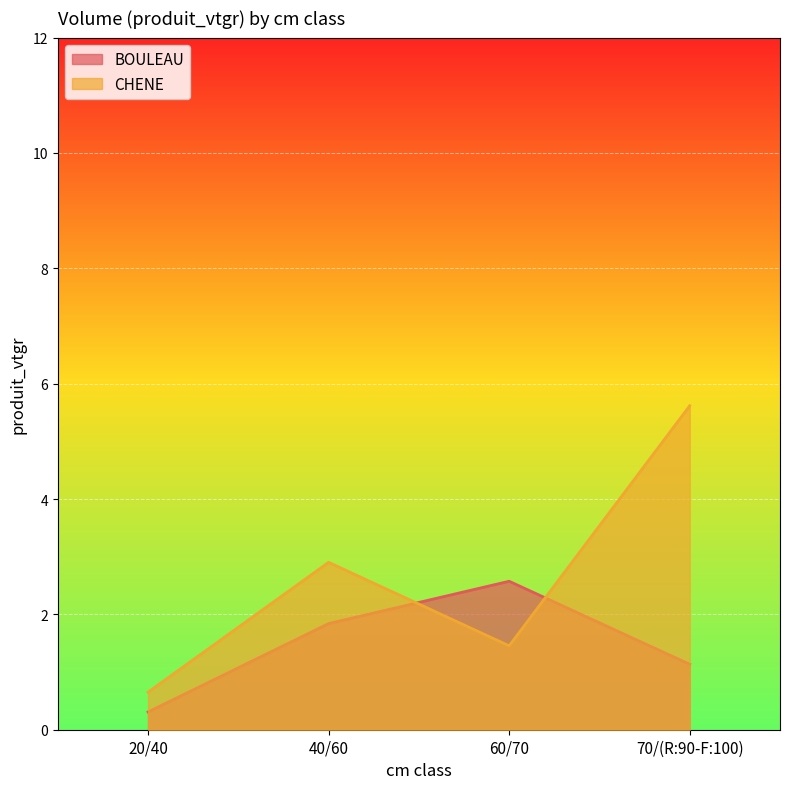

How many lines are shown in the chart?

2